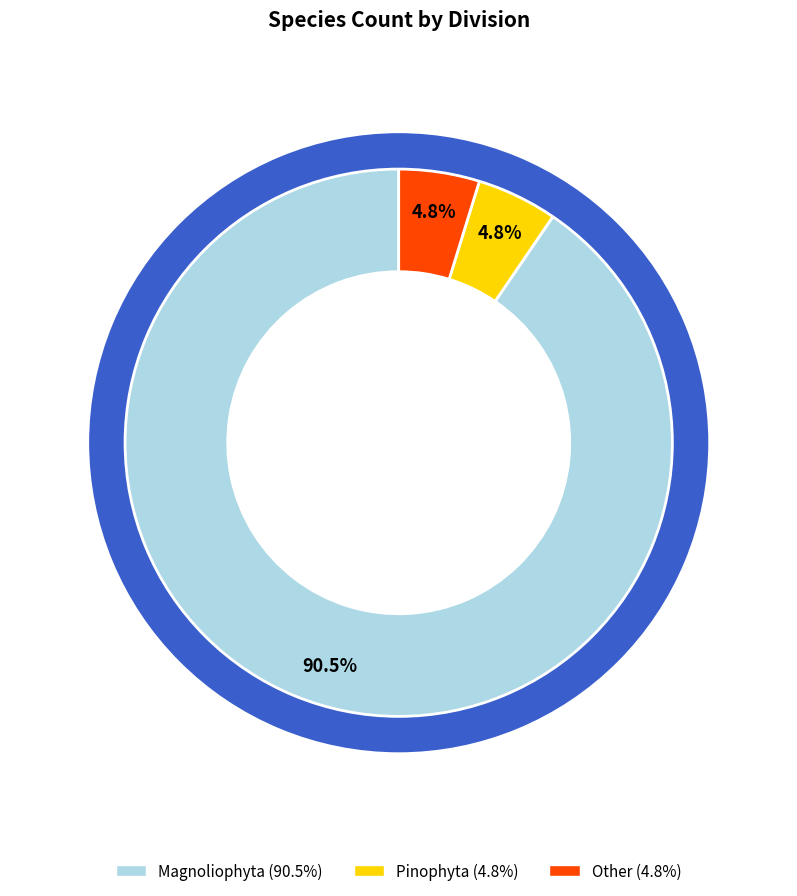

Does any single category account for the majority?

Yes